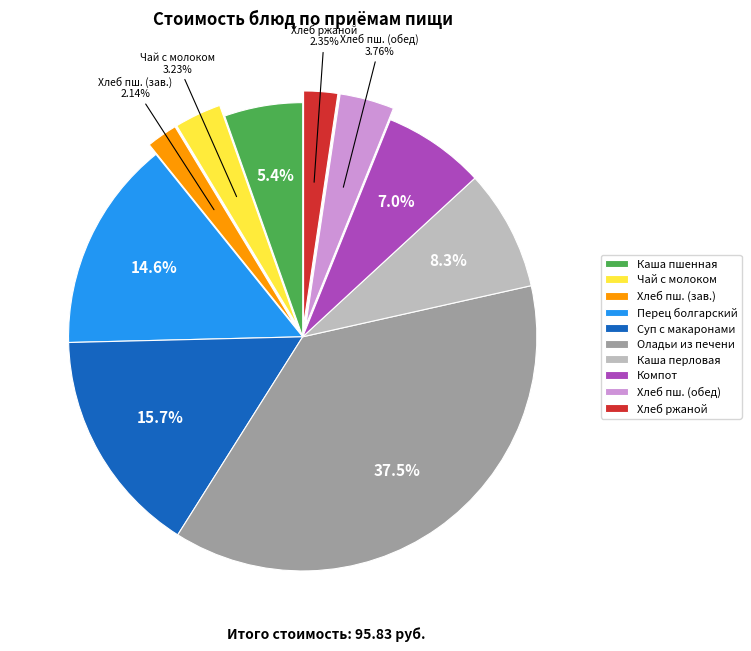

Which slice is the largest?

Оладьи из печени